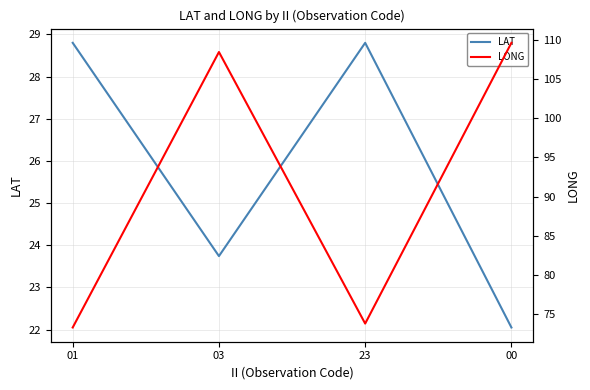

At which label does LONG reach its minimum?

01